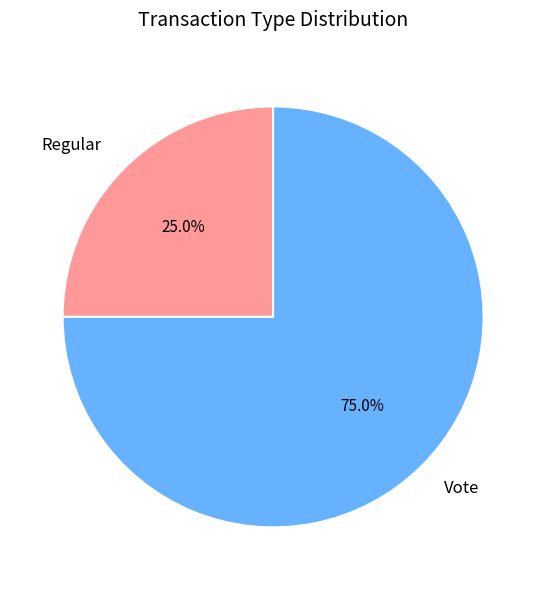

What portion of the pie excludes Regular?

75.0%